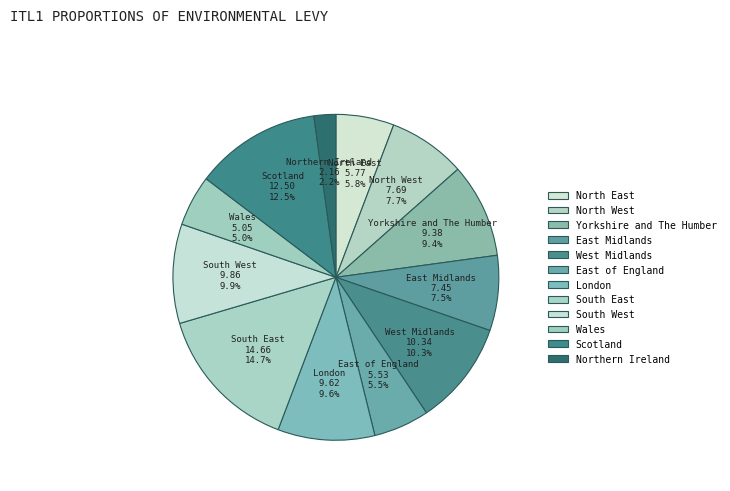

True or false: South East accounts for 15% of the total.

True